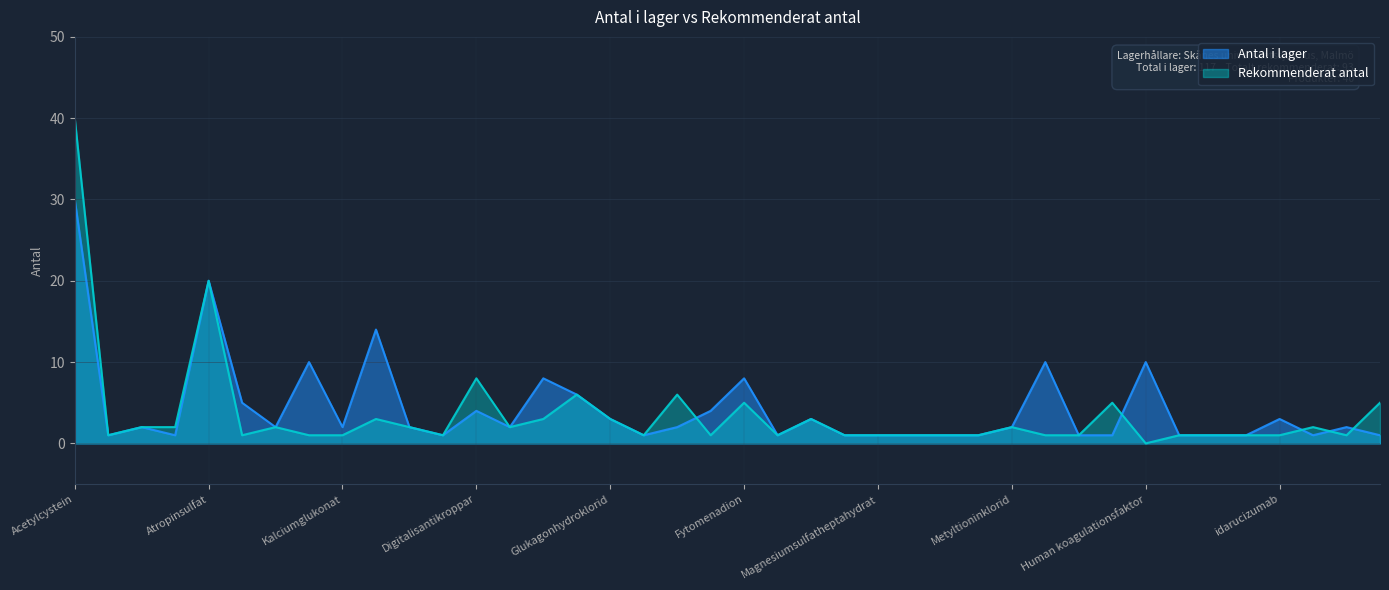

At which label is Rekommenderat antal closest to 20?

Atropinsulfat